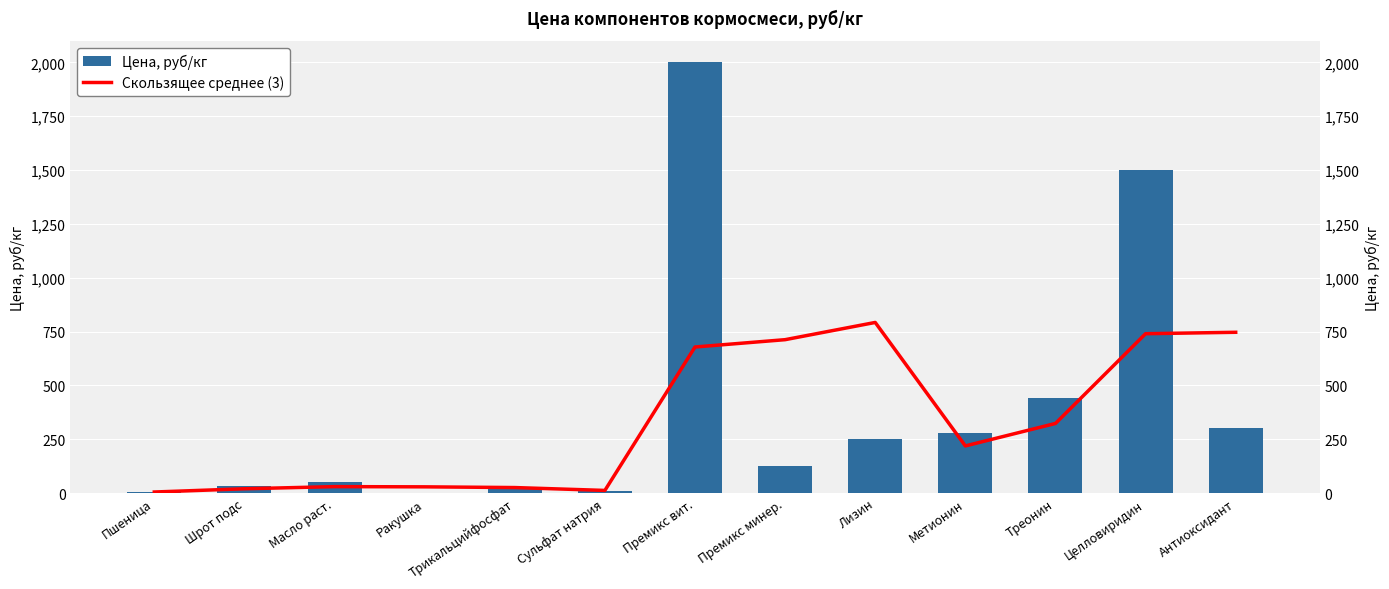

Reading left to right, list all the values displayed in this chart.

Цена, руб/кг: Пшеница=5.0	Шрот подс=35.0	Масло раст.=50.0	Ракушка=2.0	Трикальцийфосфат=25.0	Сульфат натрия=10.0	Премикс вит.=2000.0	Премикс минер.=127.0	Лизин=250.0	Метионин=280.0	Треонин=440.0	Целловиридин=1500.0	Антиоксидант=300.0
Скользящее среднее (3): Пшеница=5.0	Шрот подс=20.0	Масло раст.=30.0	Ракушка=29.0	Трикальцийфосфат=25.7	Сульфат натрия=12.3	Премикс вит.=678.3	Премикс минер.=712.3	Лизин=792.3	Метионин=219.0	Треонин=323.3	Целловиридин=740.0	Антиоксидант=746.7